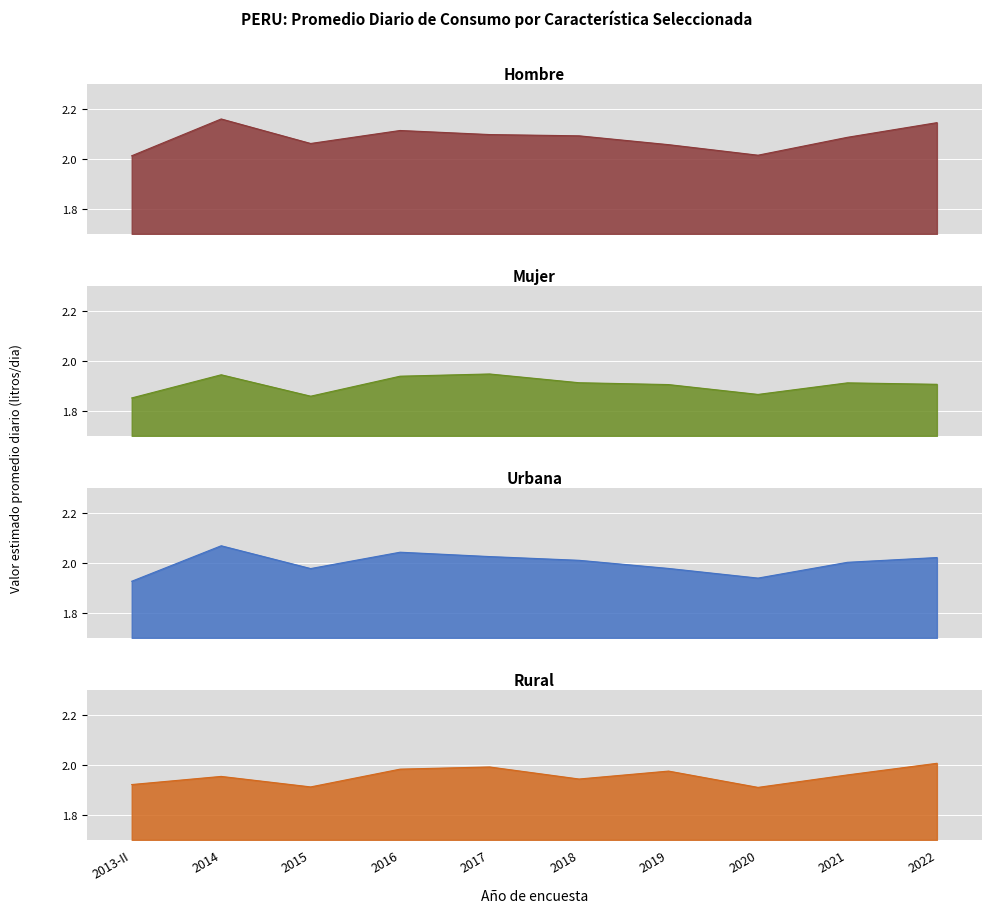

At which category does Rural reach its first local peak?

2014